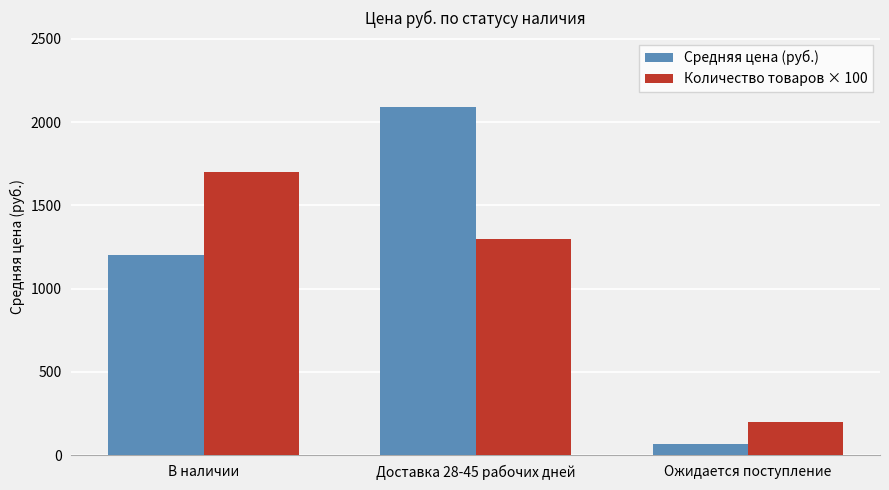

At which category does the chart reach its minimum across all series?

Ожидается поступление